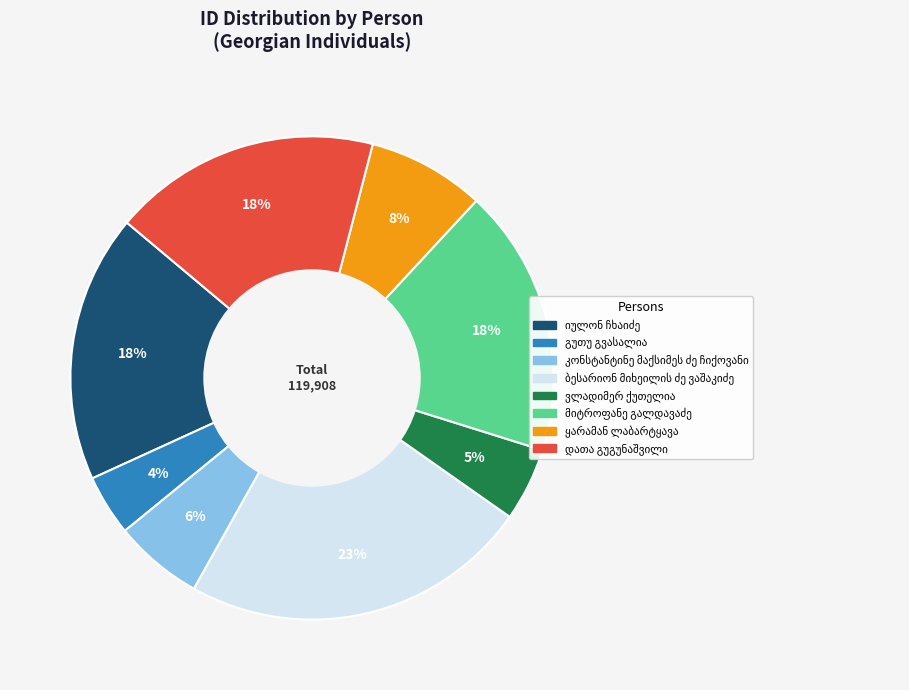

Is there a majority slice in this chart?

No